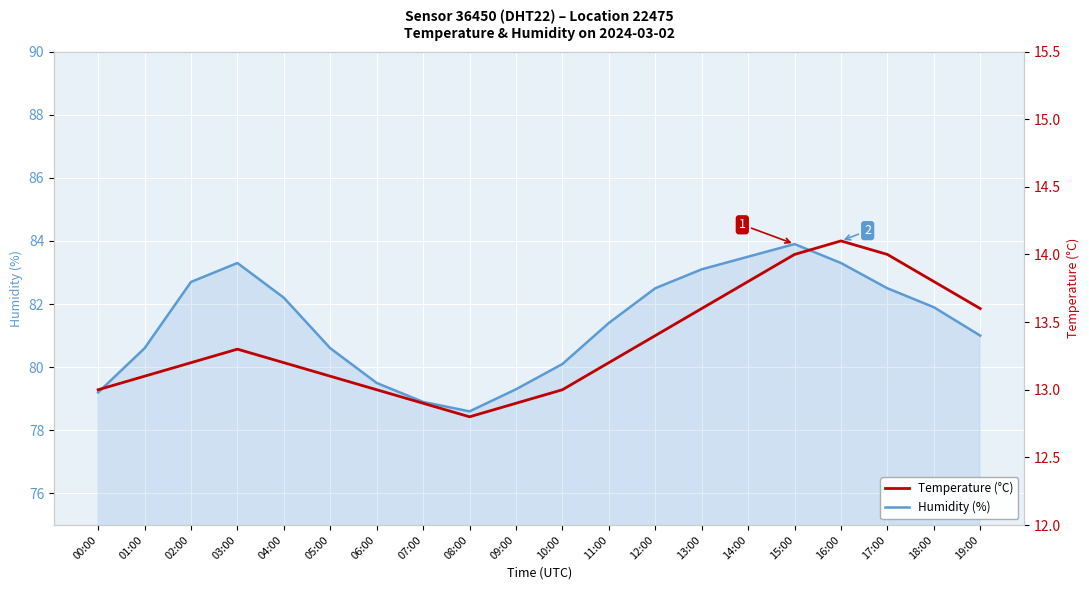

Which series has the largest total across all categories?

Humidity (%)